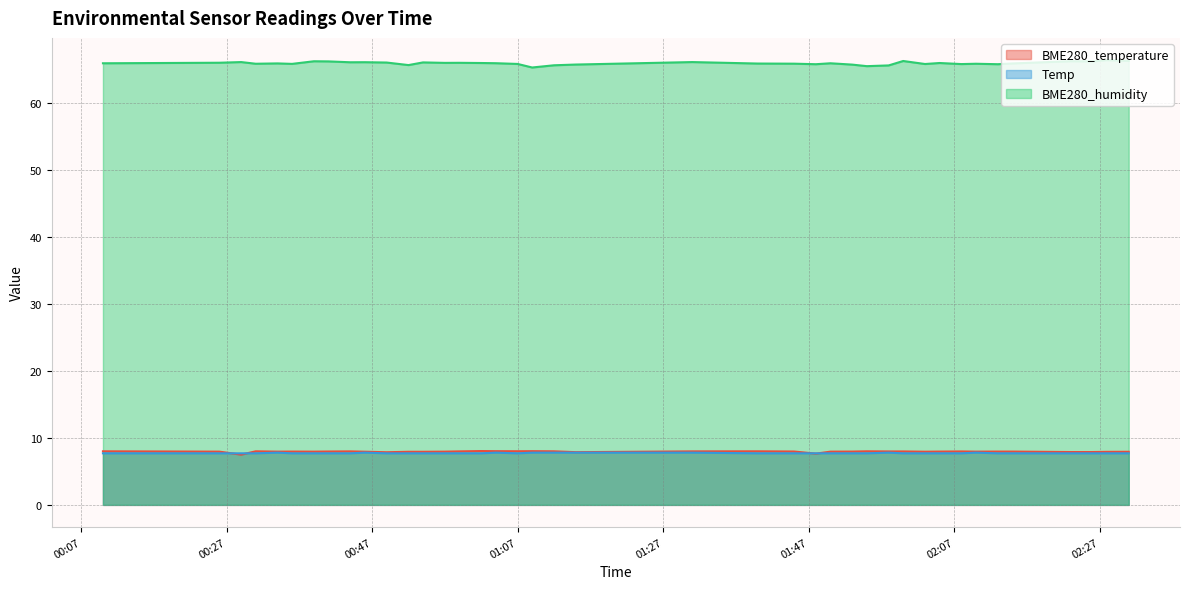

What is the label of the 7th point from the left?

2022/01/25 00:39